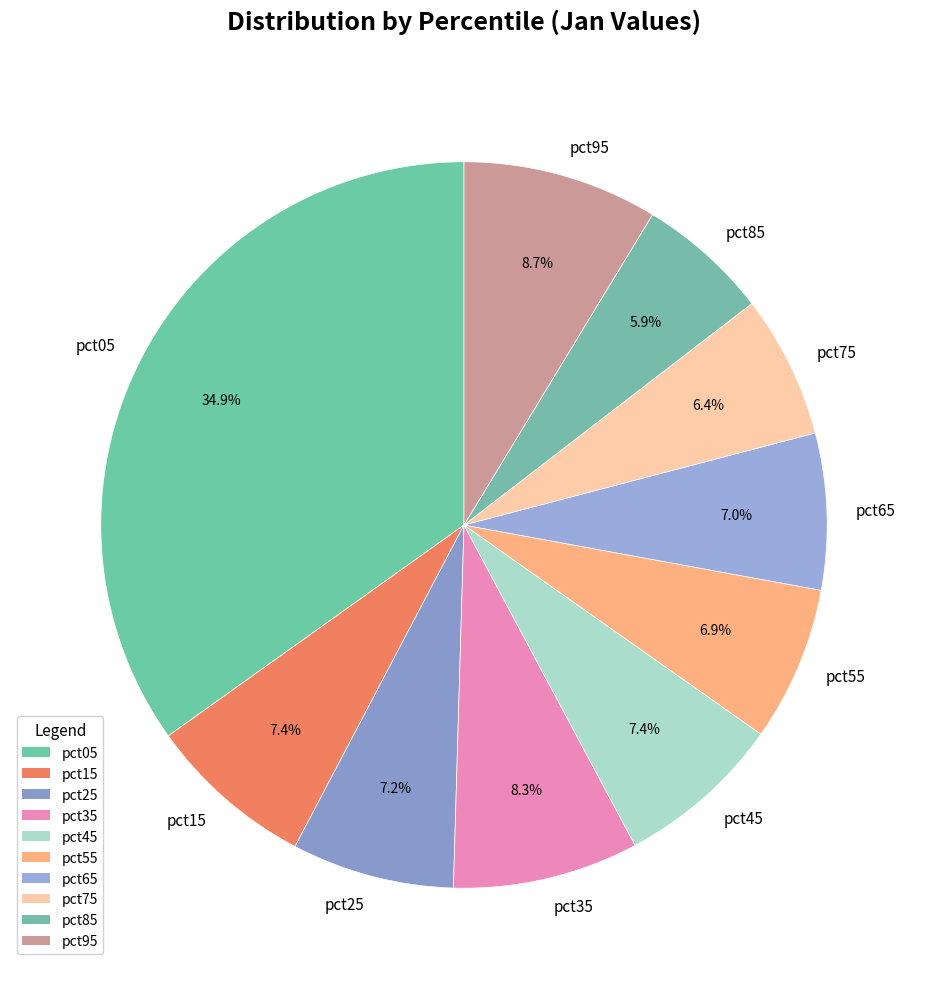

What is the largest slice in the pie chart?

pct05